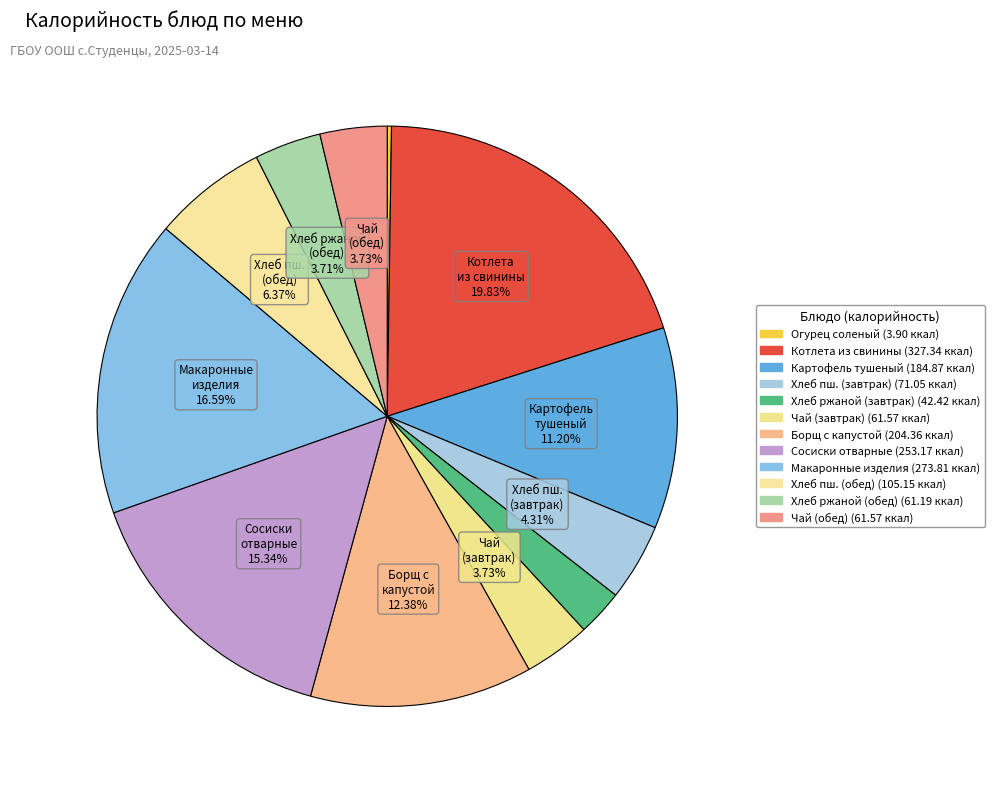

Is there any slice that represents more than half of the pie?

No